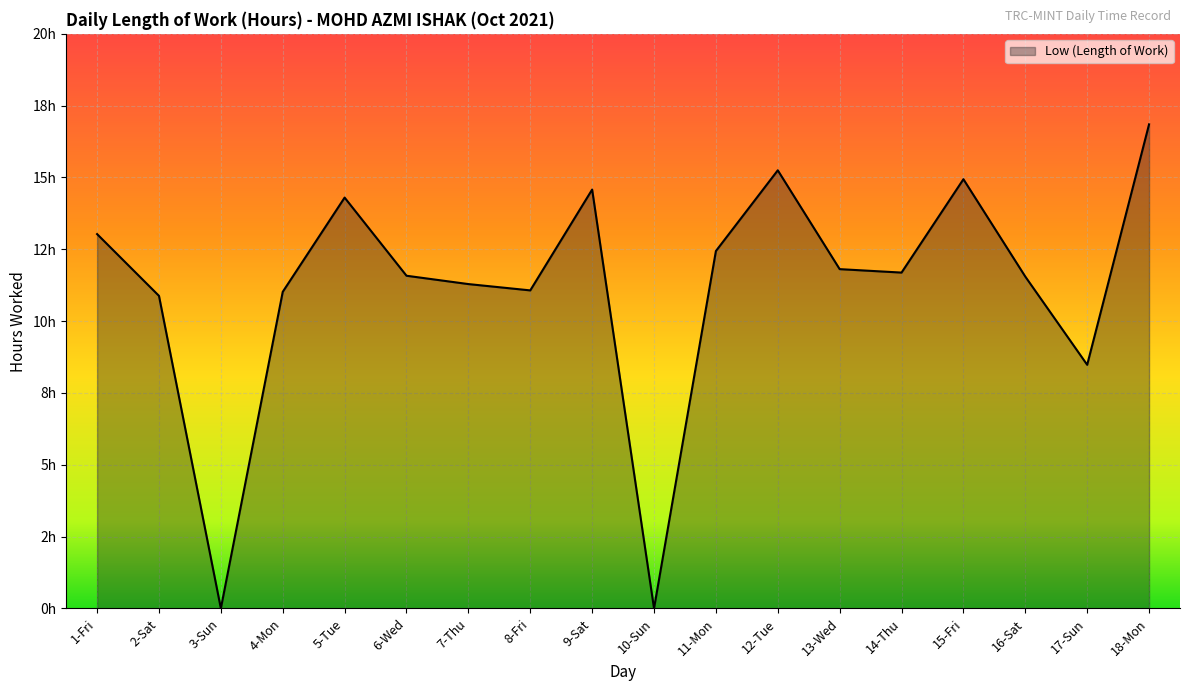

What is the difference between the values at 1-Fri and 14-Thu?

1.3